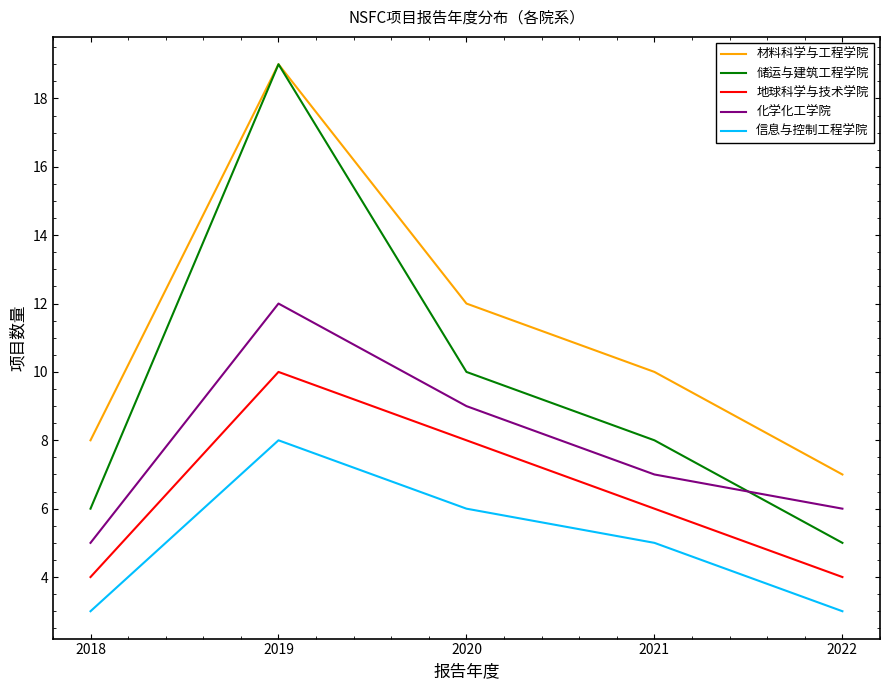

What is the highest value of the 化学化工学院 series?

12